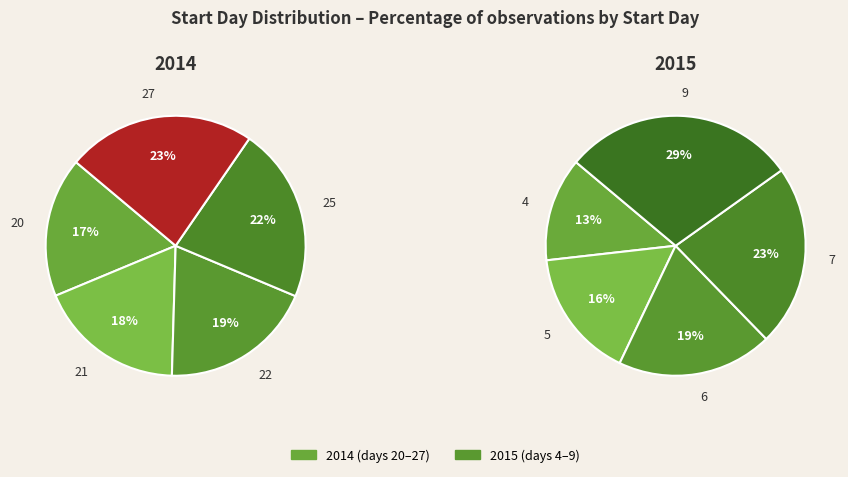

Is 25 the majority of the pie?

No